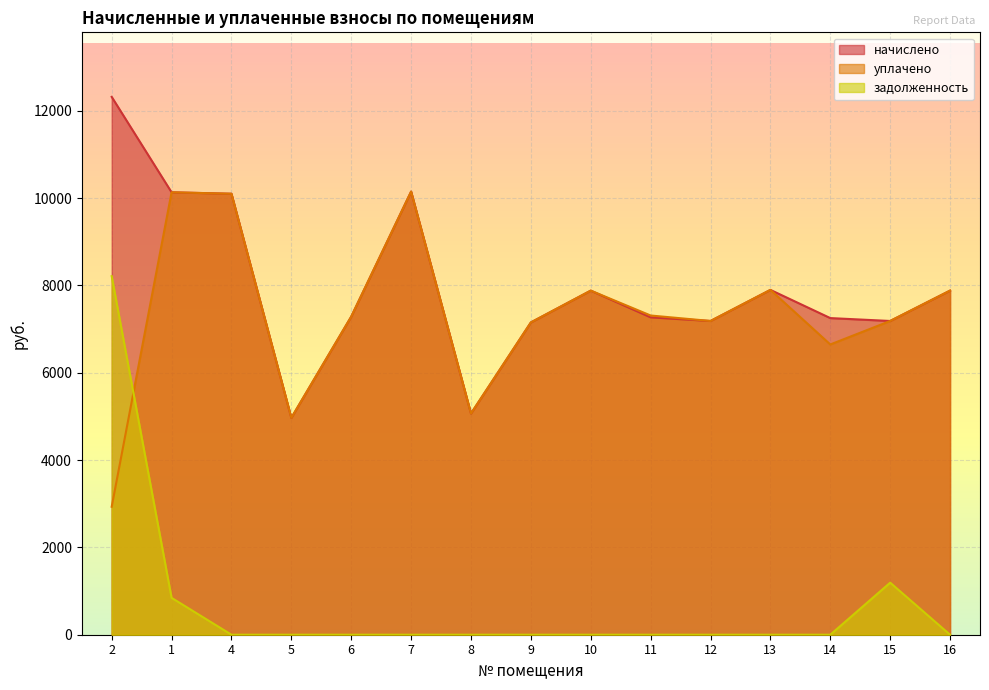

Does the chart display data point markers on the line(s)?

No